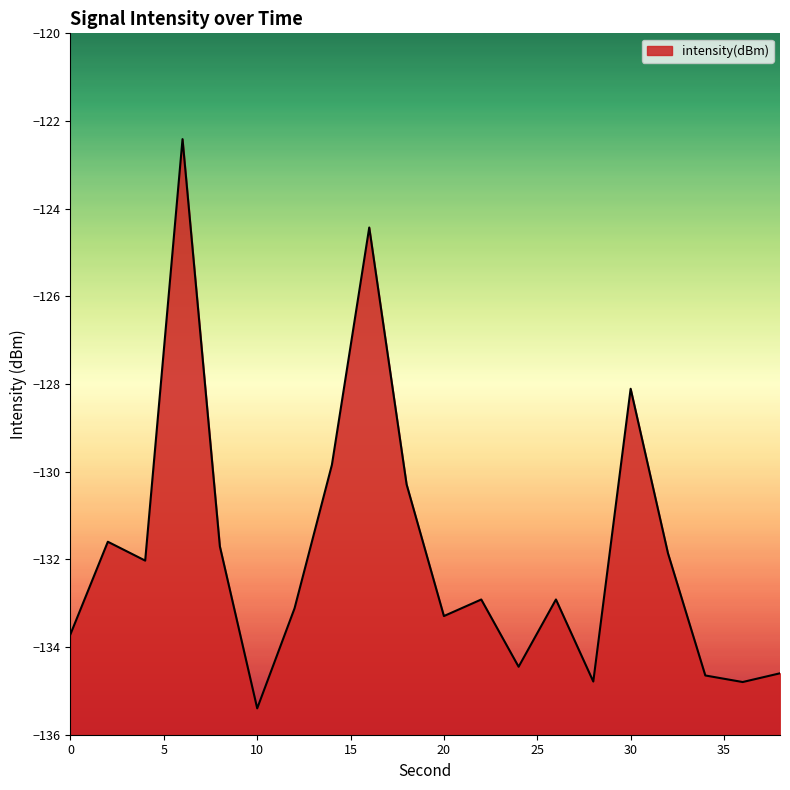

What is the sum of all values?

-2636.9